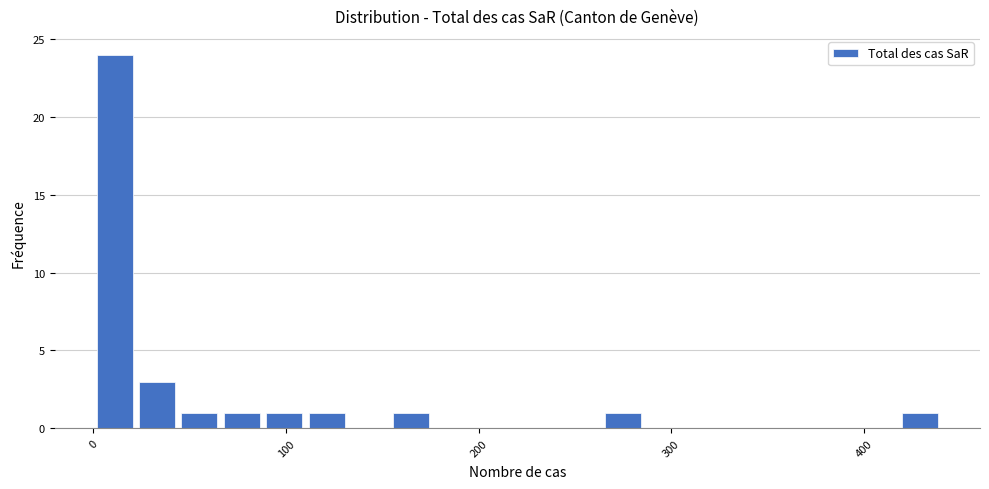

Around what value on the x-axis is the tallest bar? Give the approximate position of its centre, as read against the axis.

10